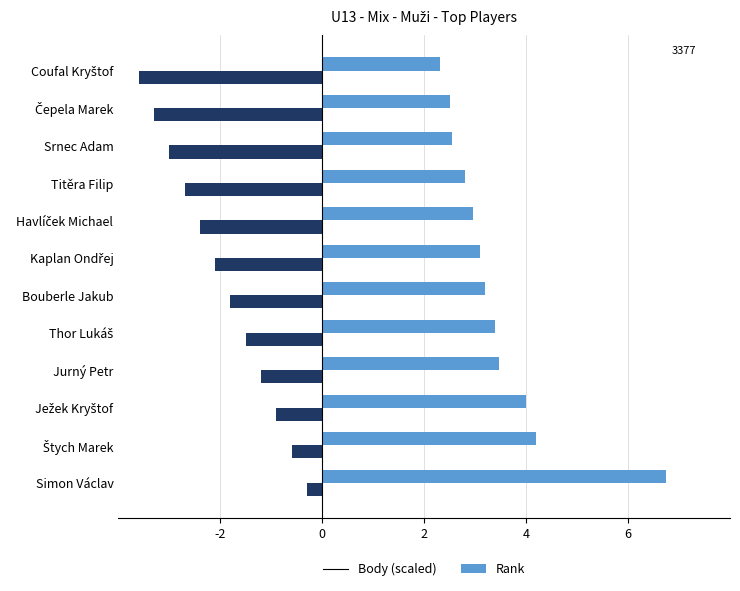

At which category is the sum across all series the highest?

Simon Václav